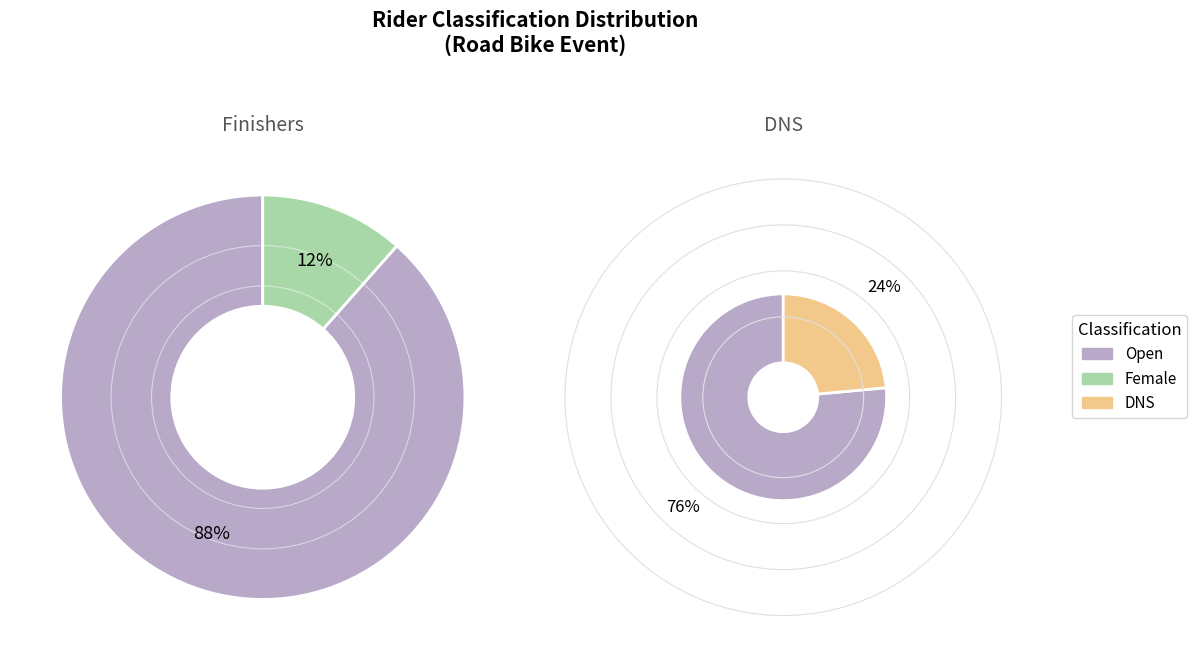

Combined, do DNS and Female account for over 50%?

No